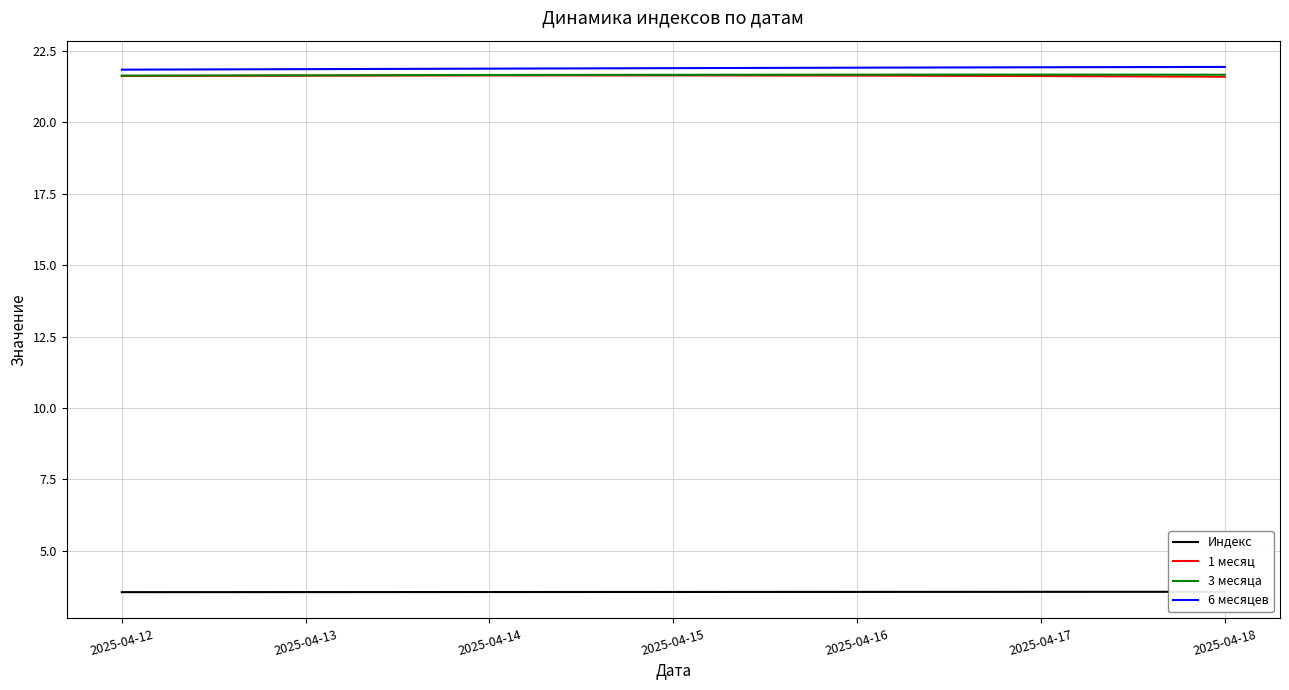

Count the number of categories in the chart.

7